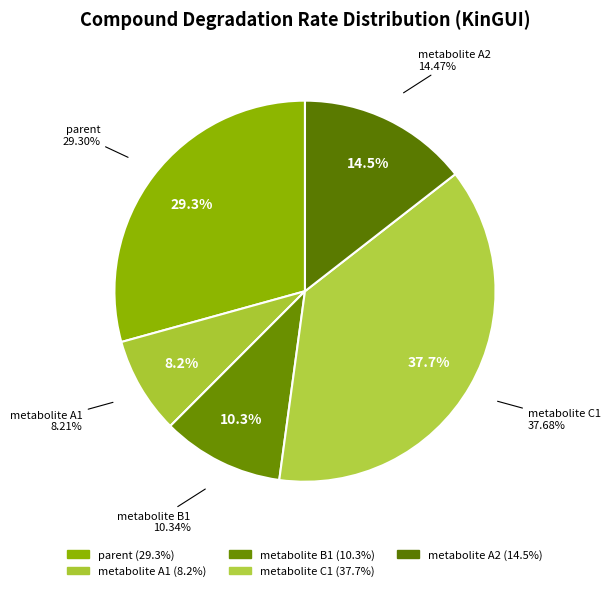

What percentage do metabolite B1 and parent together represent?

39.6%